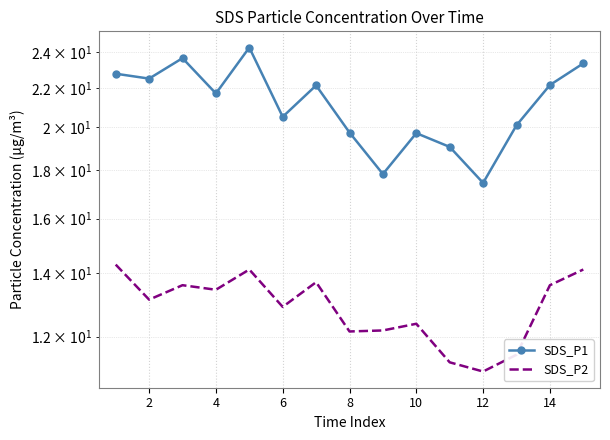

Where is the first local minimum for SDS_P1?

2